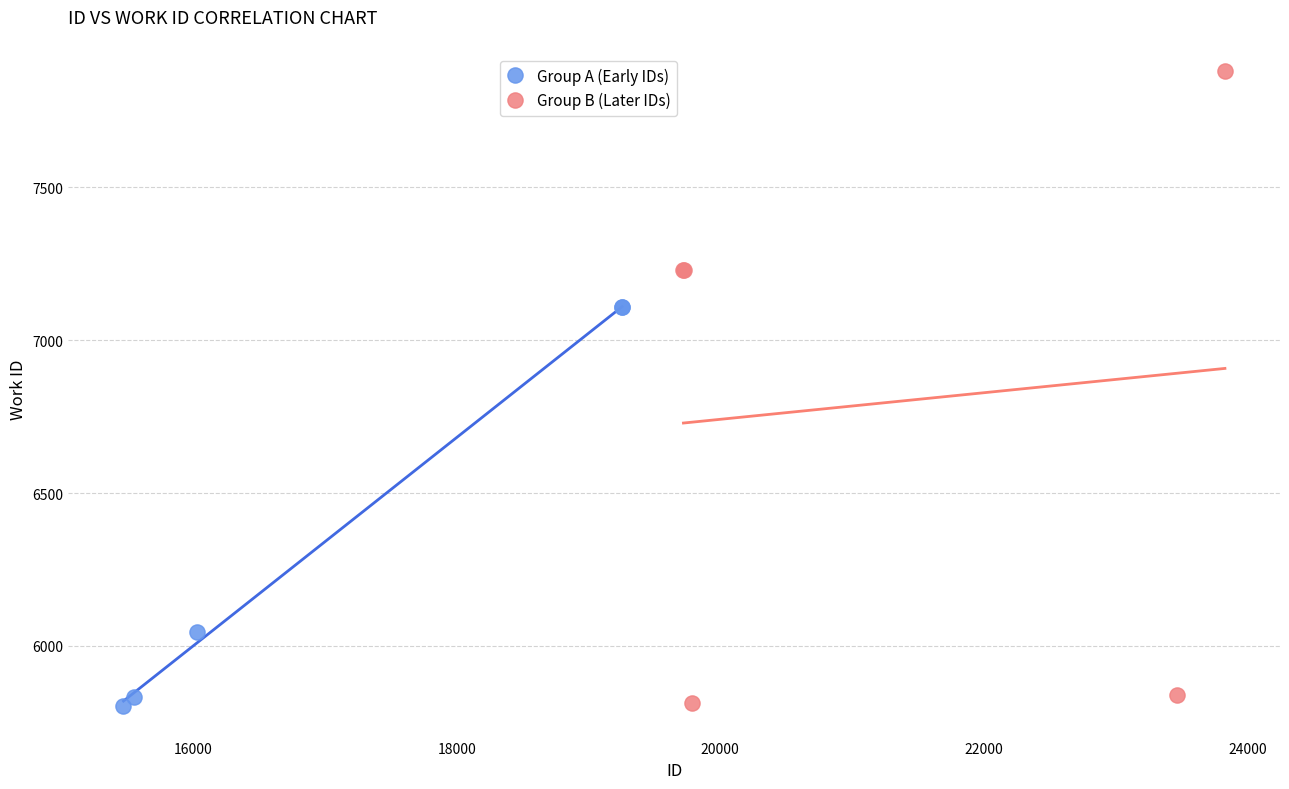

Which series has the largest Y range (max minus min)?

Group B (Later IDs)